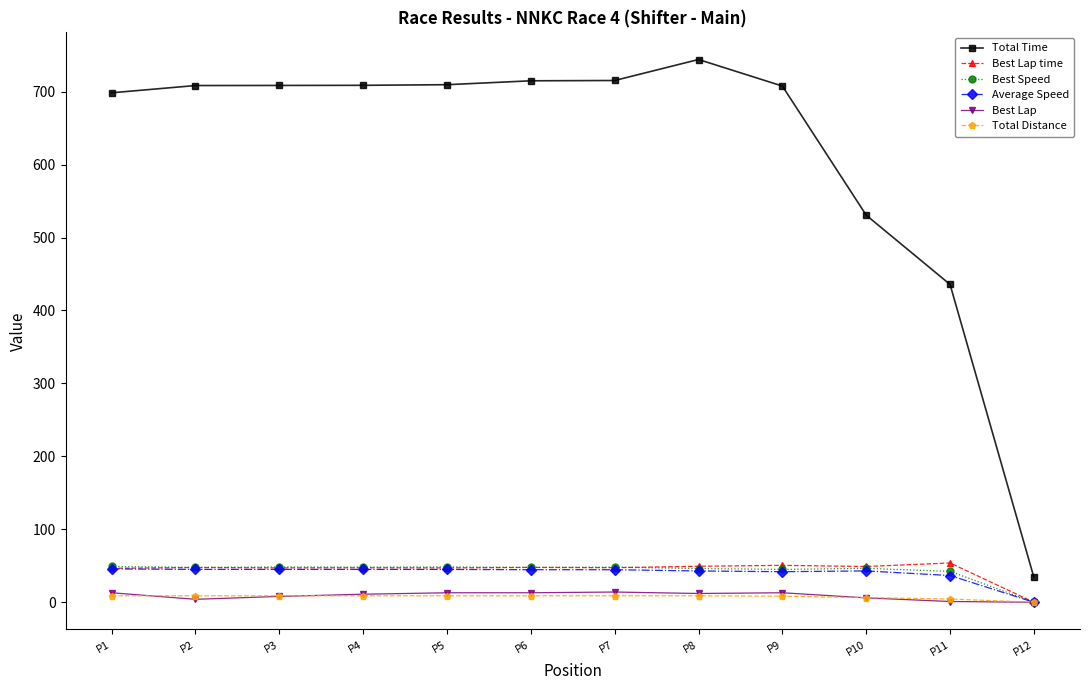

What is the sum of the Total Time values at P12 and P7?

749.5